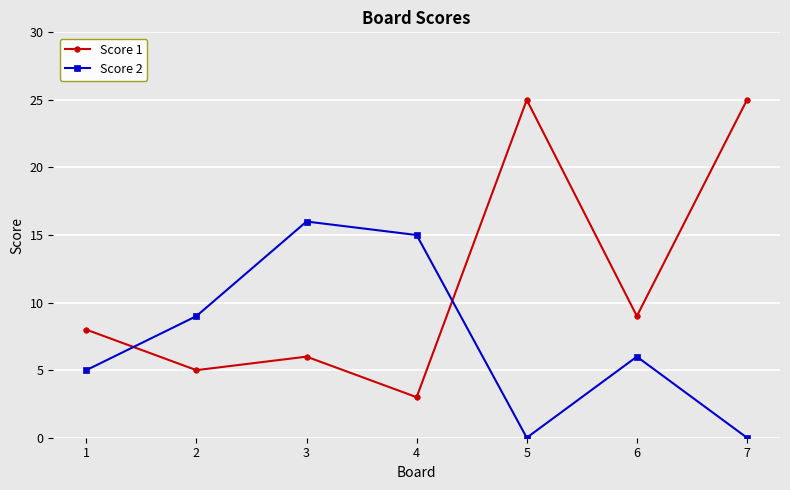

Between which two adjacent categories do Score 2 and Score 1 first intersect?

1 and 2